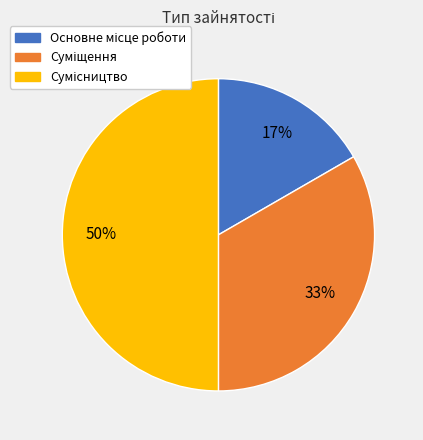

To the nearest percent, what is the difference between the largest and smallest slice percentages?

33%